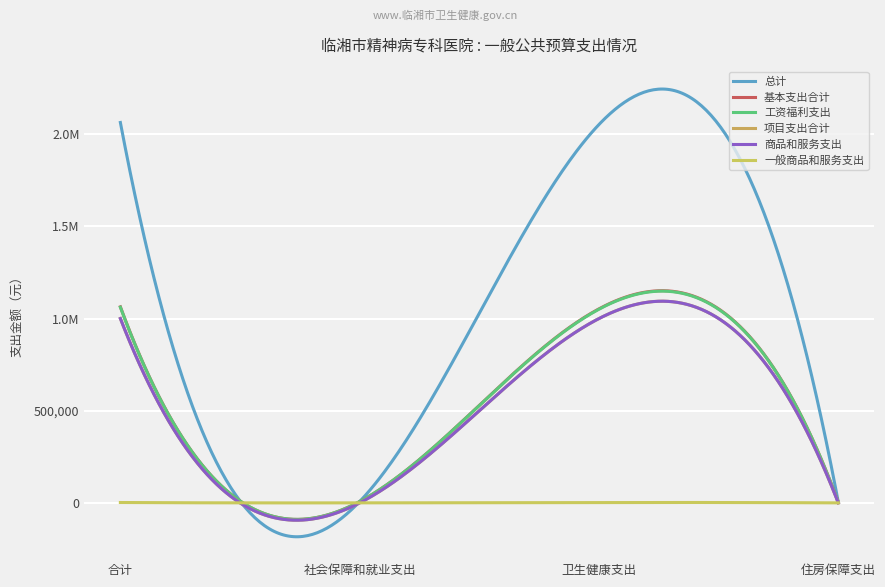

At how many categories does at least one series exceed 502819?

2